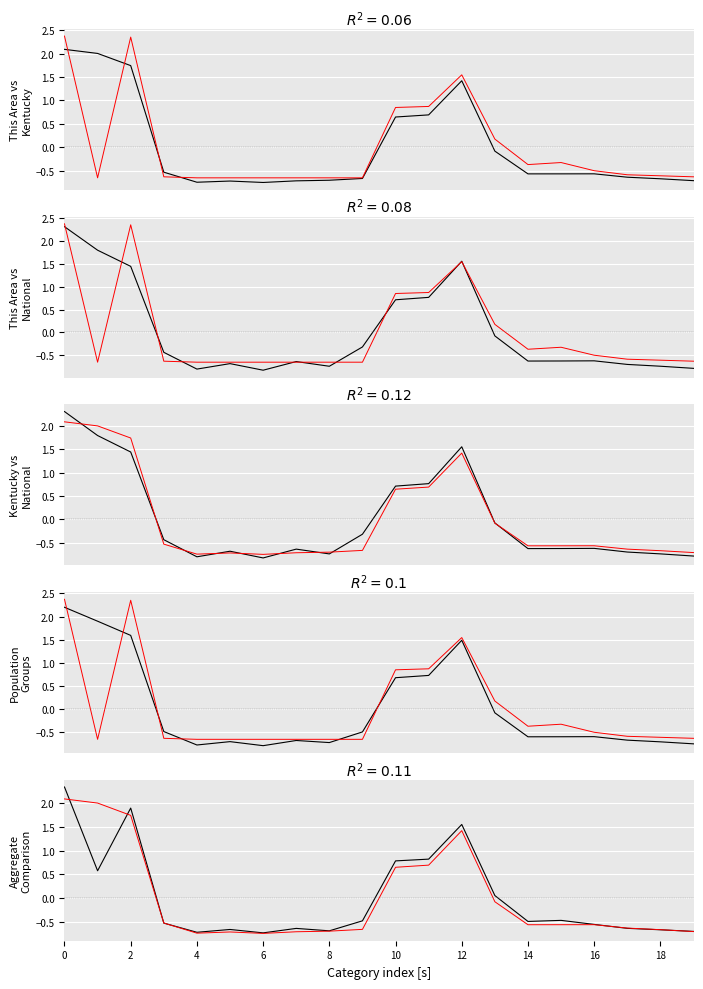

Count the number of data series in this chart.

5